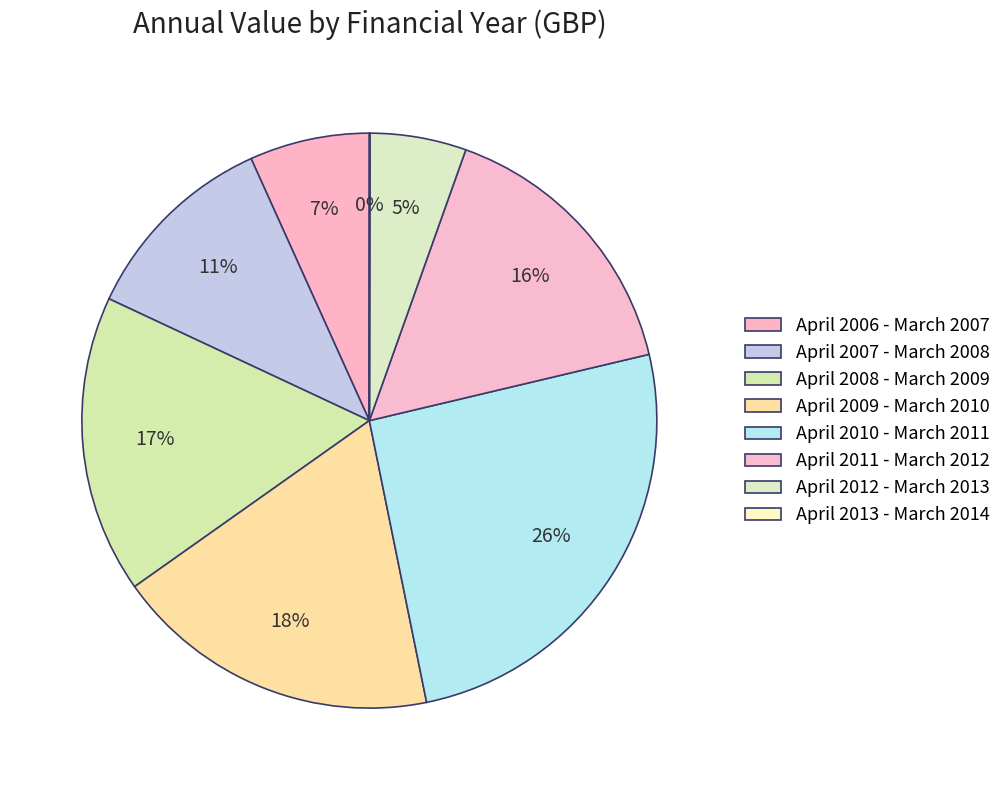

How many slices are in this pie chart?

8